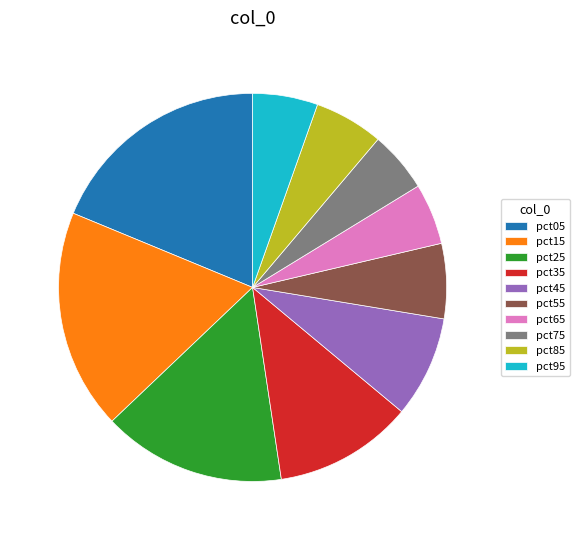

Combined, do pct85 and pct15 account for over 50%?

No